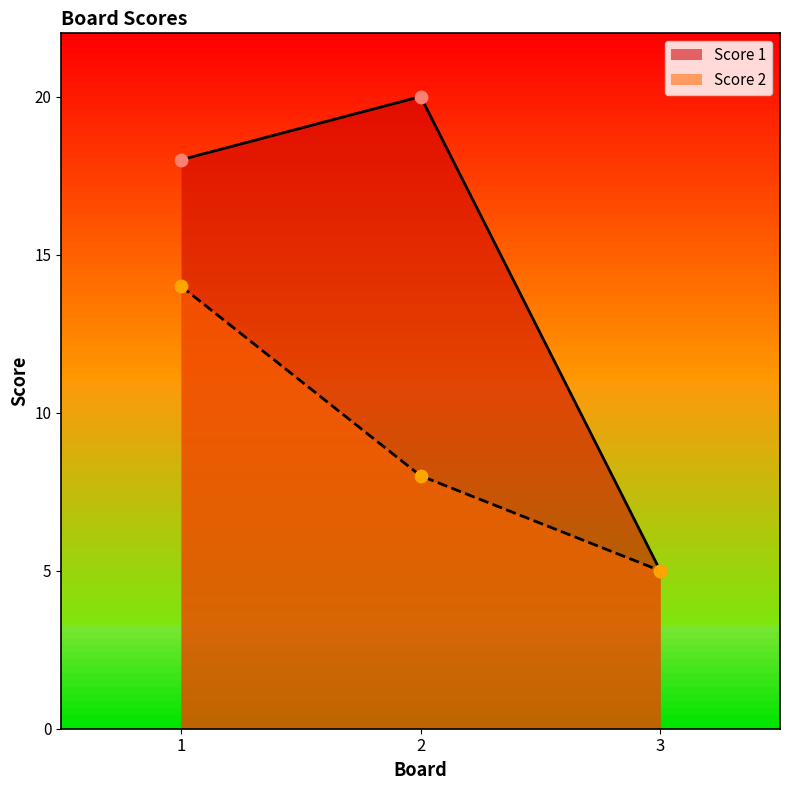

At how many categories does at least one series exceed 7?

2